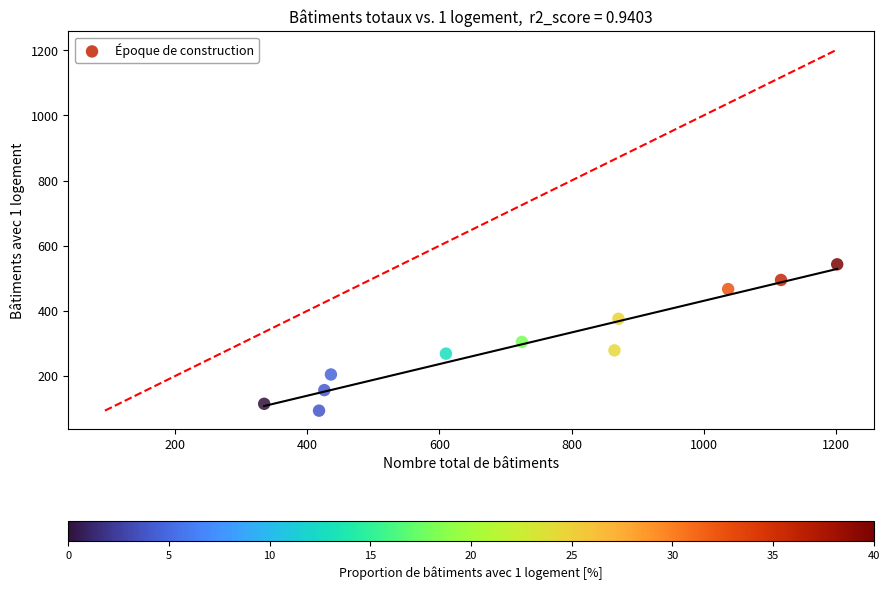

What Y value in the scatter plot is closest to 318?

305